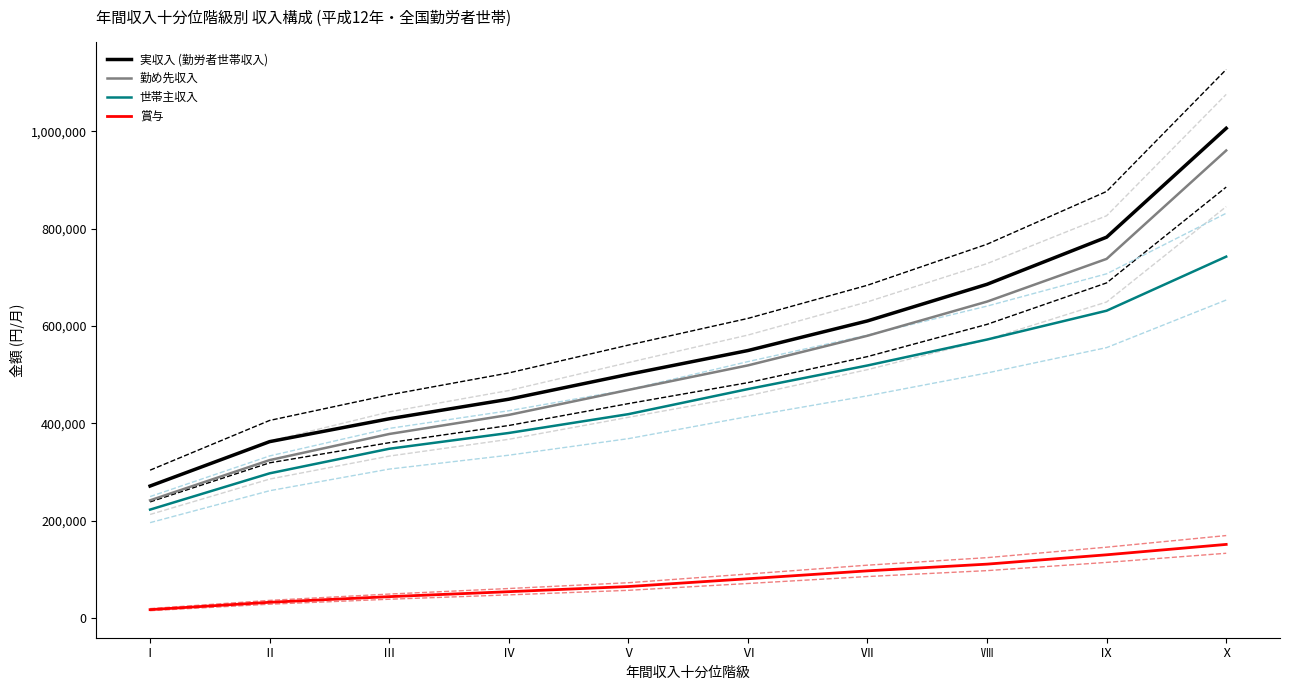

What is the total value across all series at Ⅹ?

2860089